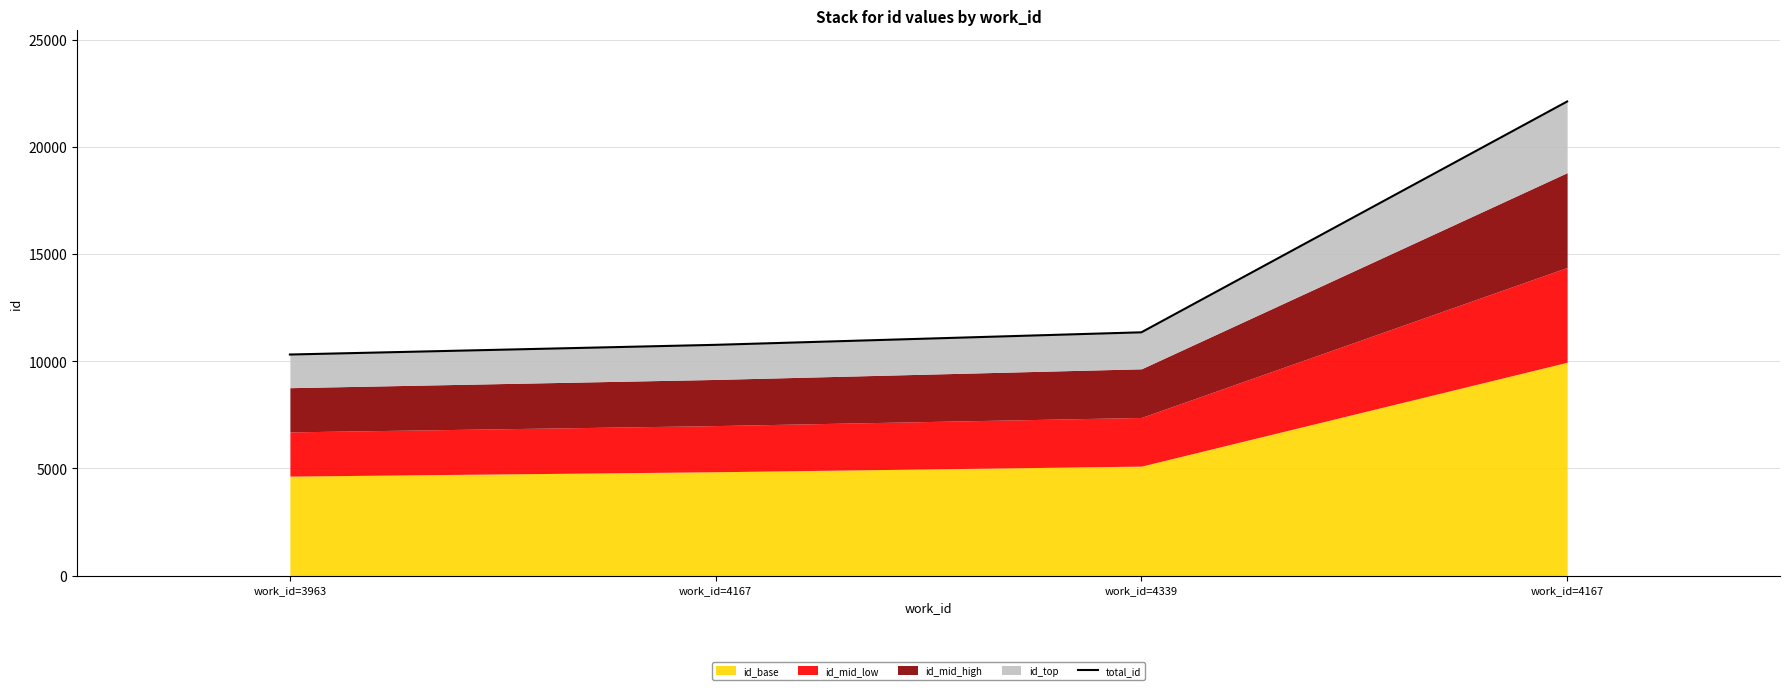

The chart shows a value of 10761.0 at work_id=4167. True or false?

True